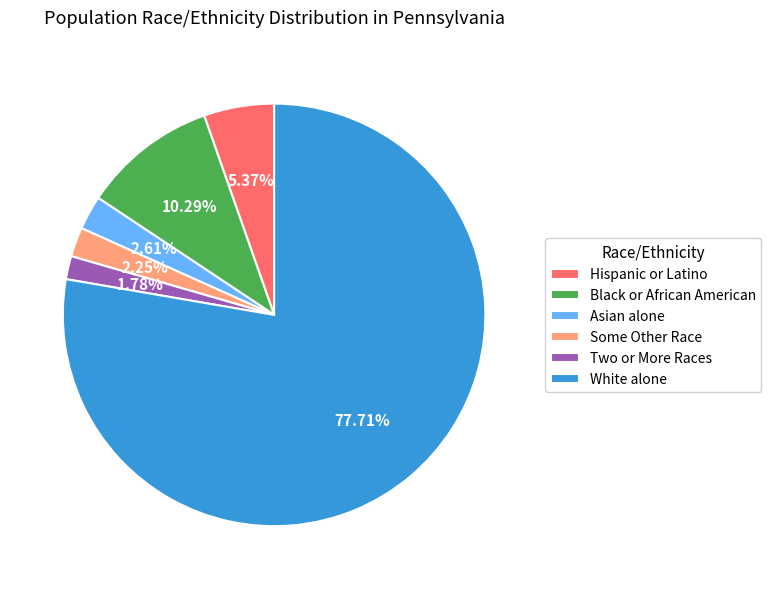

Does White alone account for over 50% of the chart?

Yes